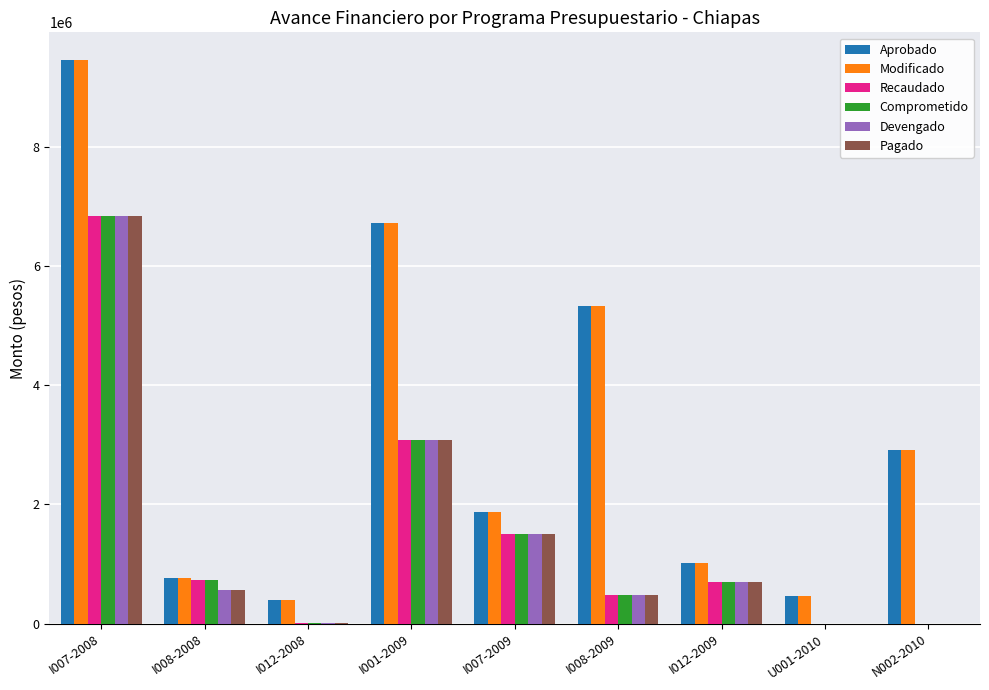

What is the greatest value displayed?

9442853.6